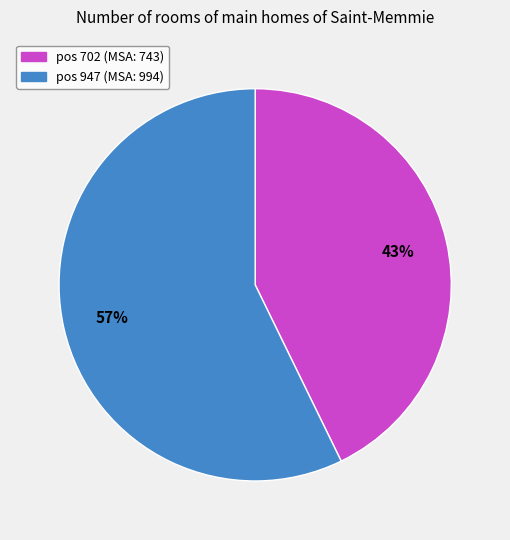

Combined, do pos 702 (MSA: 743) and pos 947 (MSA: 994) account for over 50%?

Yes